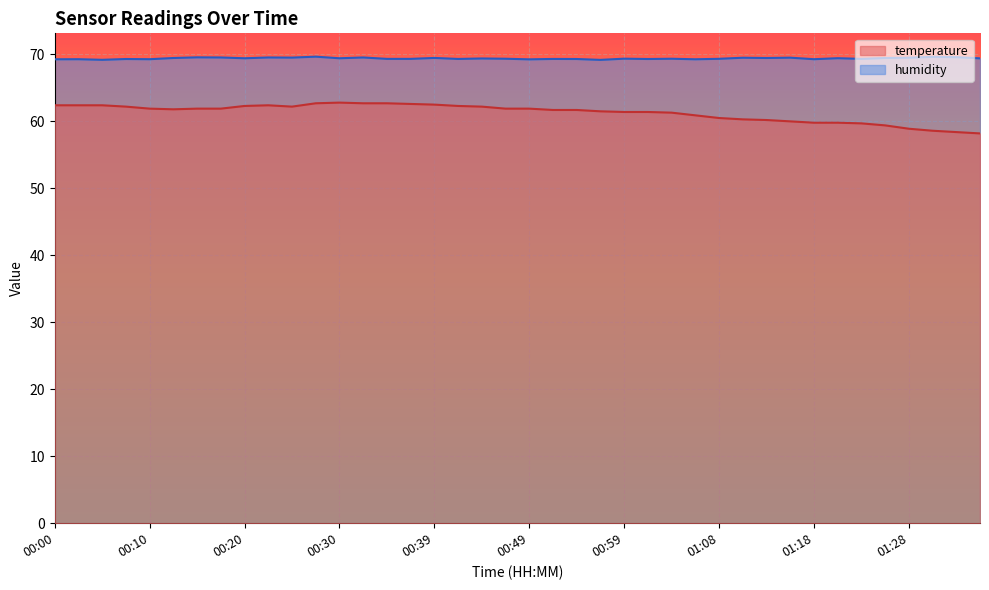

Reading right to left, list all the values displayed in this chart.

temperature: 01:38=58.2	01:36=58.4	01:33=58.6	01:28=58.9	01:26=59.4	01:23=59.7	01:21=59.8	01:18=59.8	01:16=60.0	01:13=60.2	01:11=60.3	01:08=60.5	01:06=60.9	01:04=61.3	01:01=61.4	00:59=61.4	00:56=61.5	00:54=61.7	00:51=61.7	00:49=61.9	00:47=61.9	00:44=62.2	00:42=62.3	00:39=62.5	00:37=62.6	00:34=62.7	00:32=62.7	00:30=62.8	00:27=62.7	00:25=62.2	00:22=62.4	00:20=62.3	00:17=61.9	00:15=61.9	00:13=61.8	00:10=61.9	00:08=62.2	00:05=62.4	00:03=62.4	00:00=62.4
humidity: 01:38=69.4	01:36=69.6	01:33=69.6	01:28=69.5	01:26=69.5	01:23=69.3	01:21=69.4	01:18=69.3	01:16=69.5	01:13=69.5	01:11=69.5	01:08=69.3	01:06=69.3	01:04=69.3	01:01=69.3	00:59=69.4	00:56=69.2	00:54=69.3	00:51=69.3	00:49=69.3	00:47=69.3	00:44=69.4	00:42=69.3	00:39=69.5	00:37=69.3	00:34=69.3	00:32=69.5	00:30=69.4	00:27=69.7	00:25=69.5	00:22=69.5	00:20=69.4	00:17=69.5	00:15=69.6	00:13=69.5	00:10=69.3	00:08=69.3	00:05=69.2	00:03=69.3	00:00=69.3